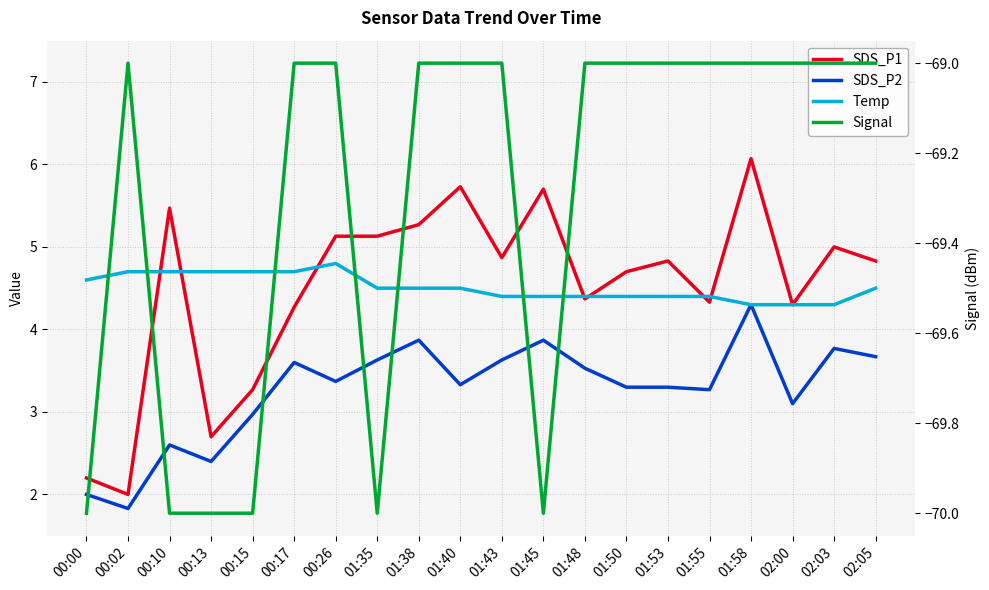

What is the difference between the SDS_P1 values at 01:45 and 02:05?

0.9